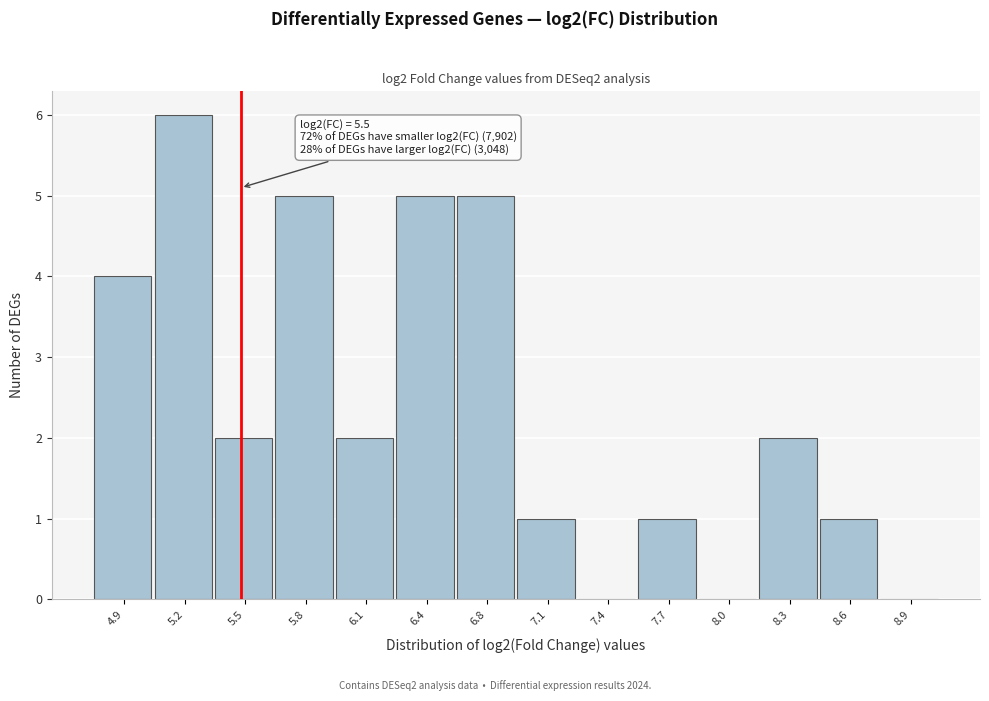

Reading left to right, extract all data points from this chart.

4.9=4	5.2=6	5.5=2	5.8=5	6.1=2	6.4=5	6.8=5	7.1=1	7.4=0	7.7=1	8.0=0	8.3=2	8.6=1	8.9=0